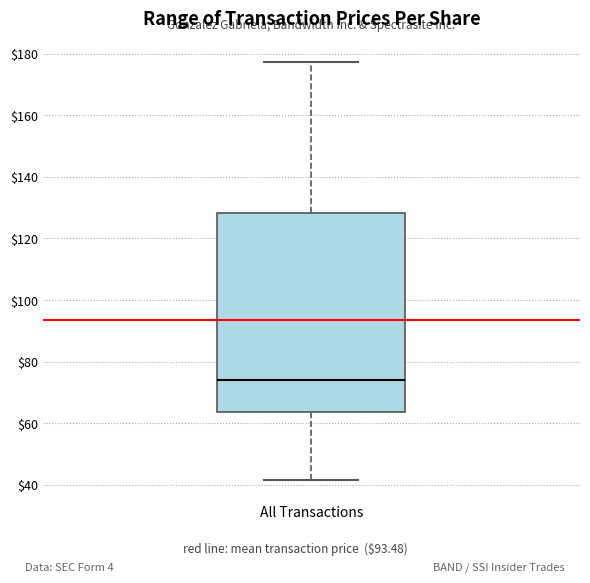

Where does the median line of the box for All Transactions sit on the y-axis? The values are not printed on the chart, so give them approximately, as read against the axis.

74